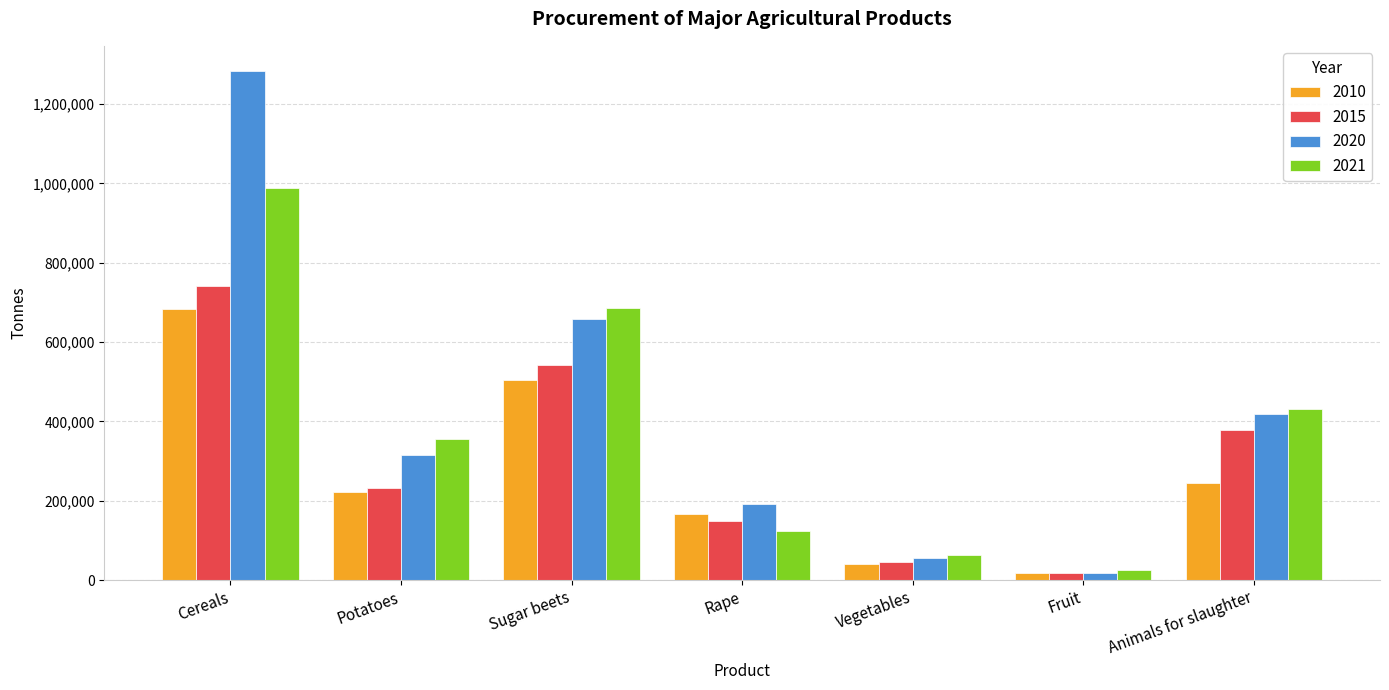

What is the spread (max minus min) of values at Fruit?

8980